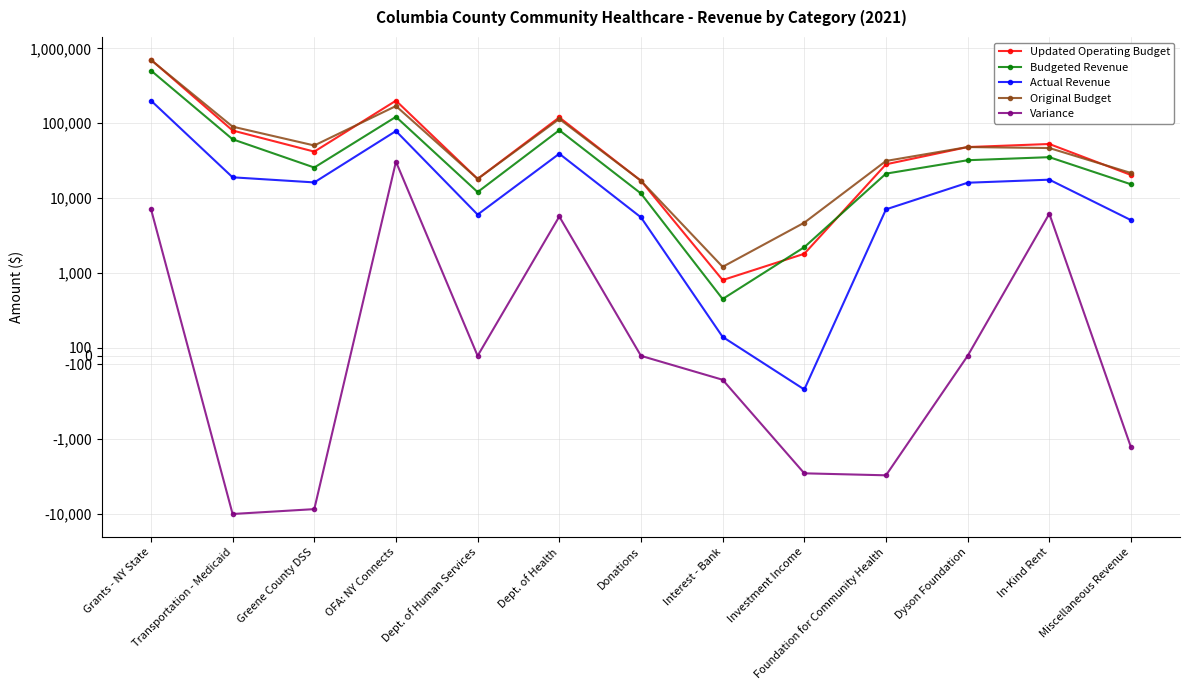

Which series has the largest total across all categories?

Updated Operating Budget